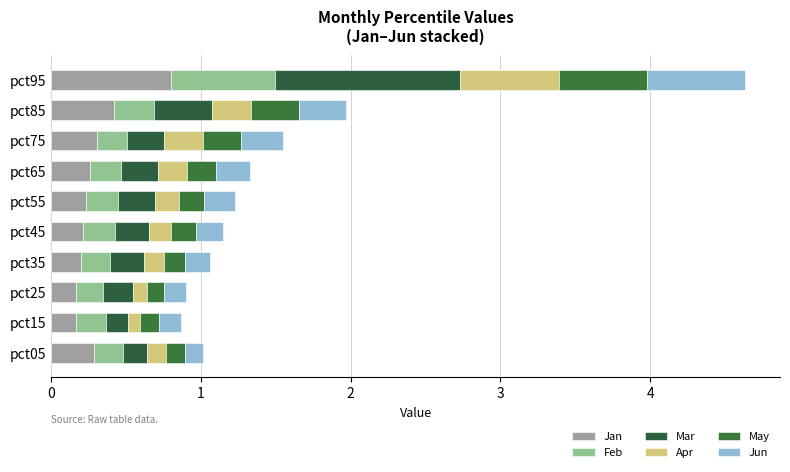

How many distinct data groups are displayed?

6